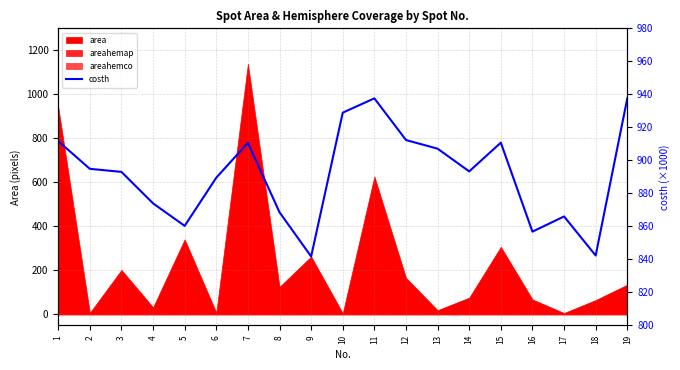

What is the change in value from 9 to 19?

+95.8